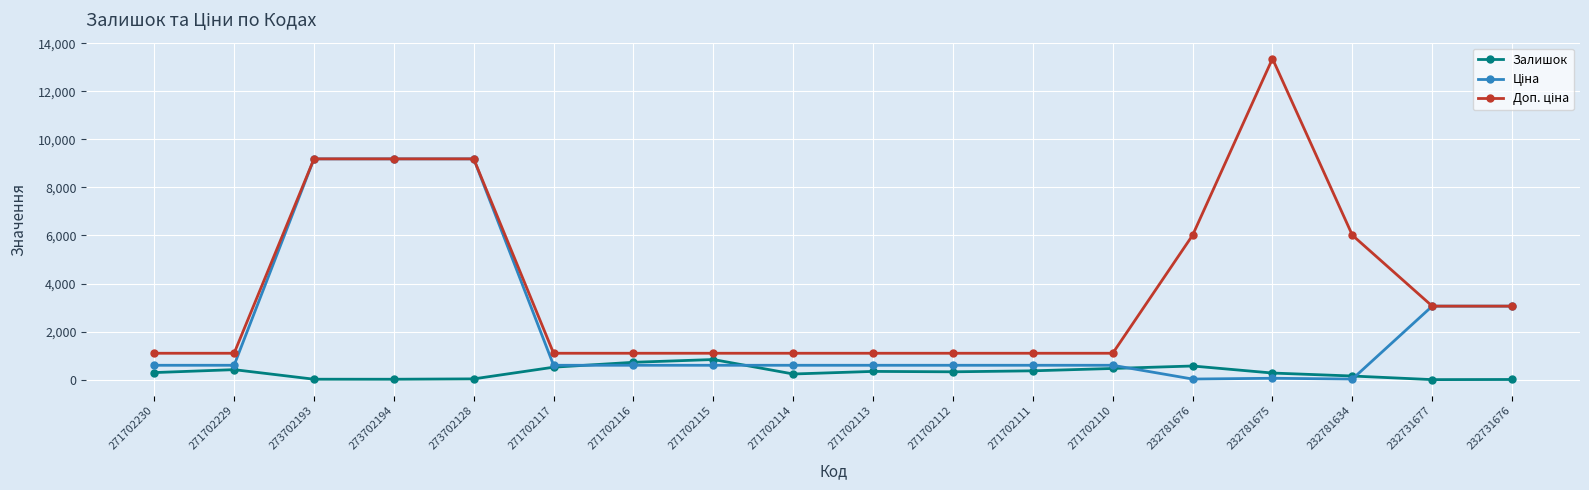

Which category has the highest value across all series?

232781675